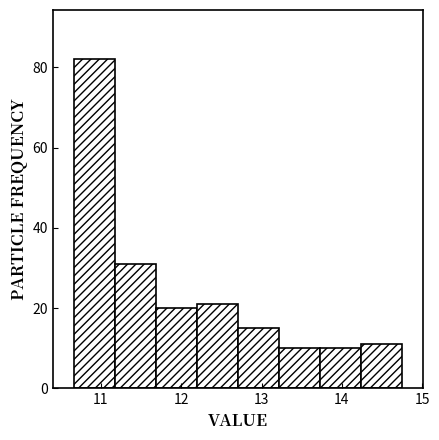

How tall is the bar that spans 11.2 to 11.7 on the x-axis? Neither the bar edges nor the heights are printed on the chart, so give them approximately, as read against the axes.

32